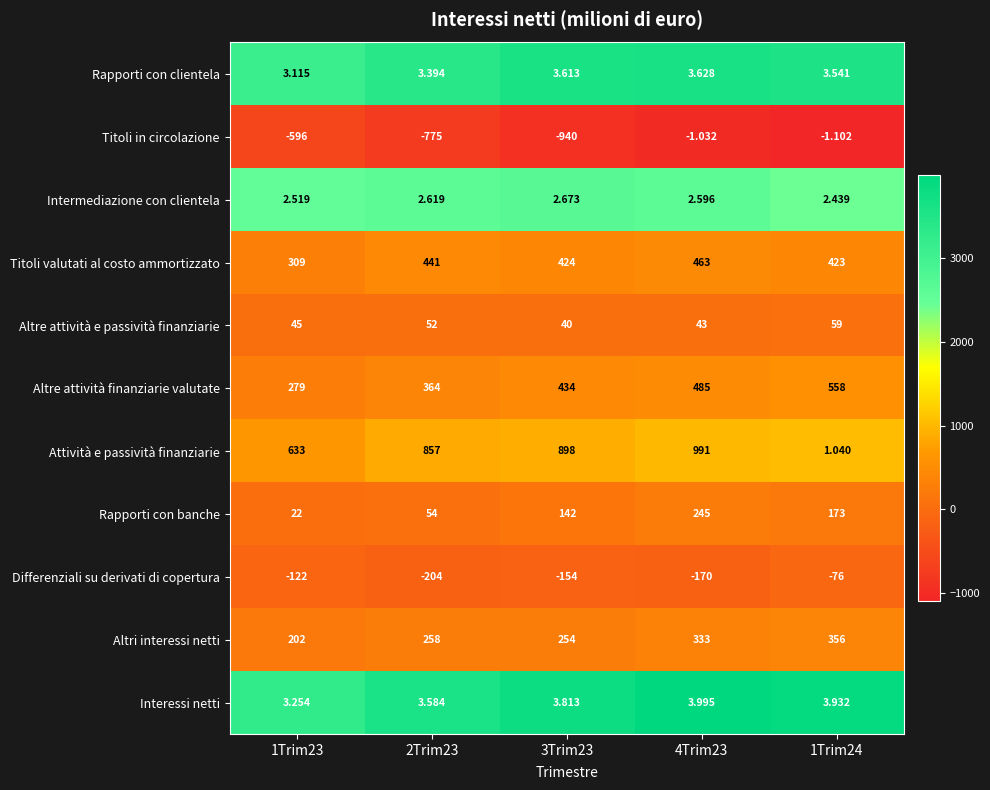

Which series changed the most between 4Trim23 and 1Trim24?

Attività e passività finanziarie